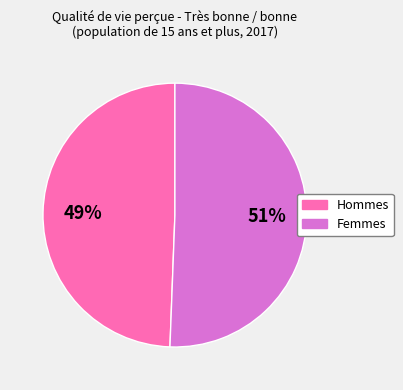

True or false: Hommes accounts for 49% of the total.

True